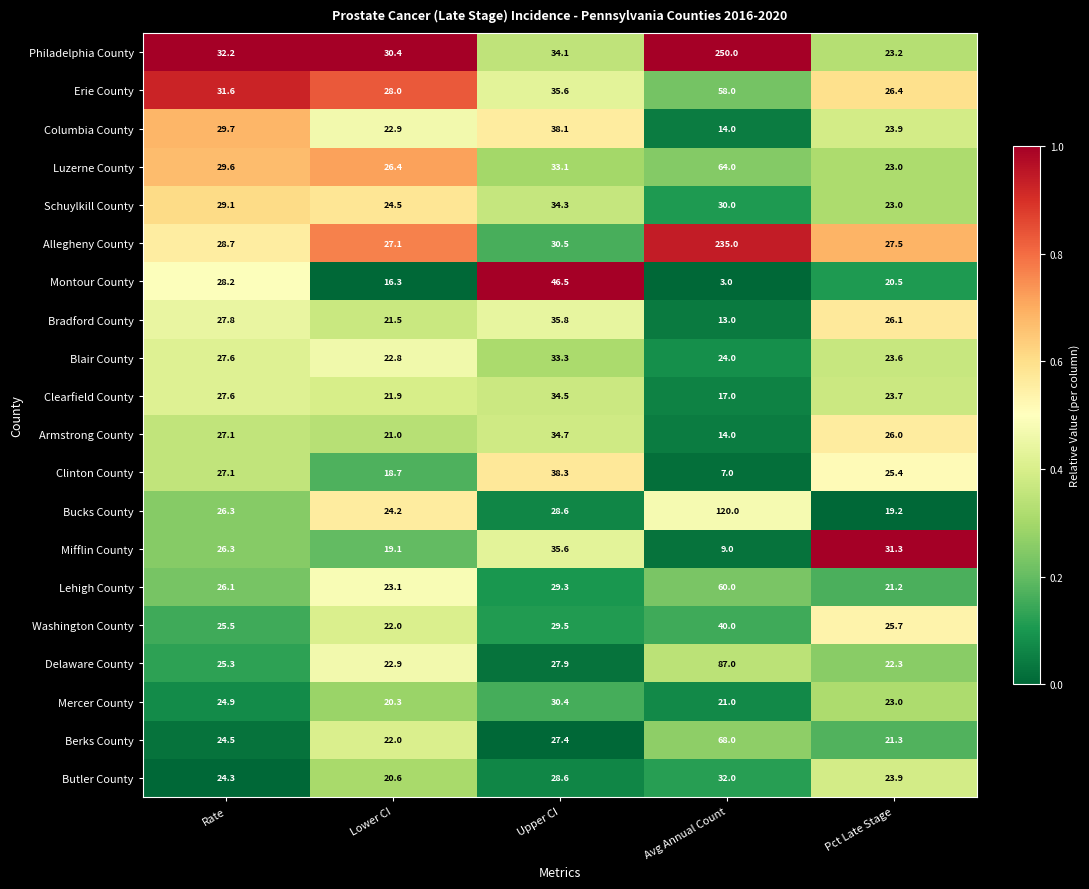

Which category has the highest value across all series?

Avg Annual Count